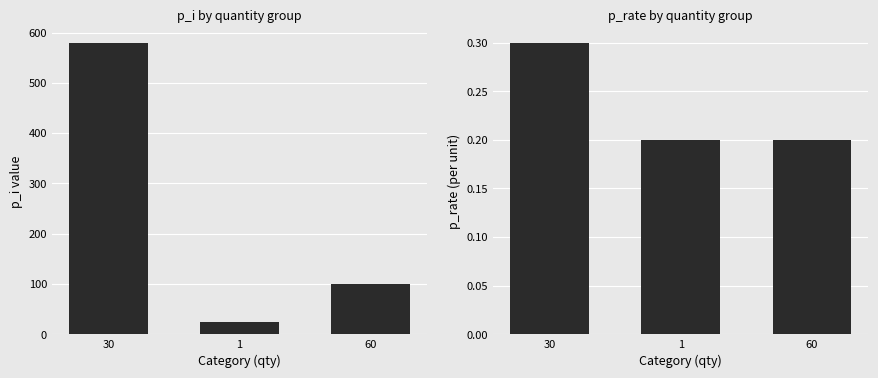

True or false: p_rate has a value of 0.3 at 30.

True